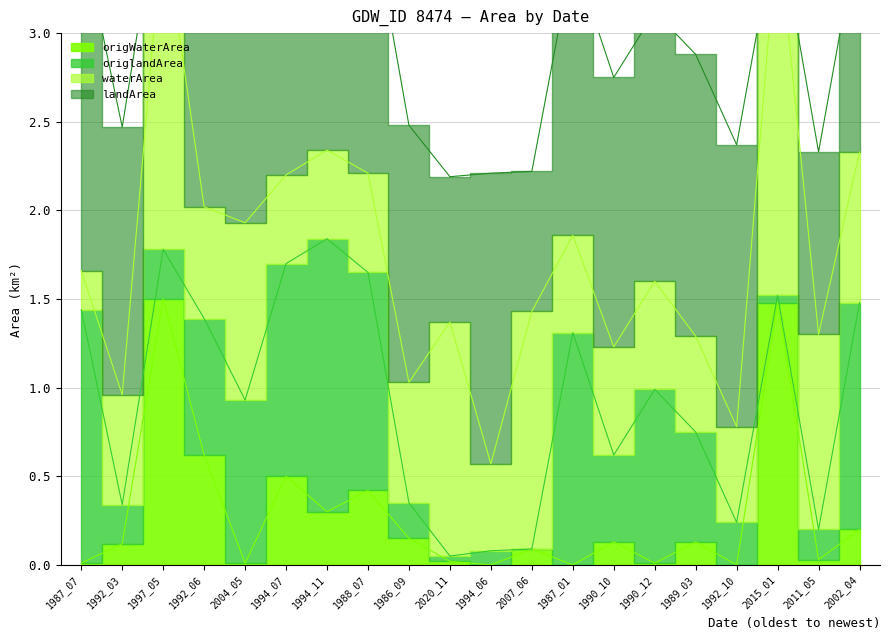

How many lines are shown in the chart?

4